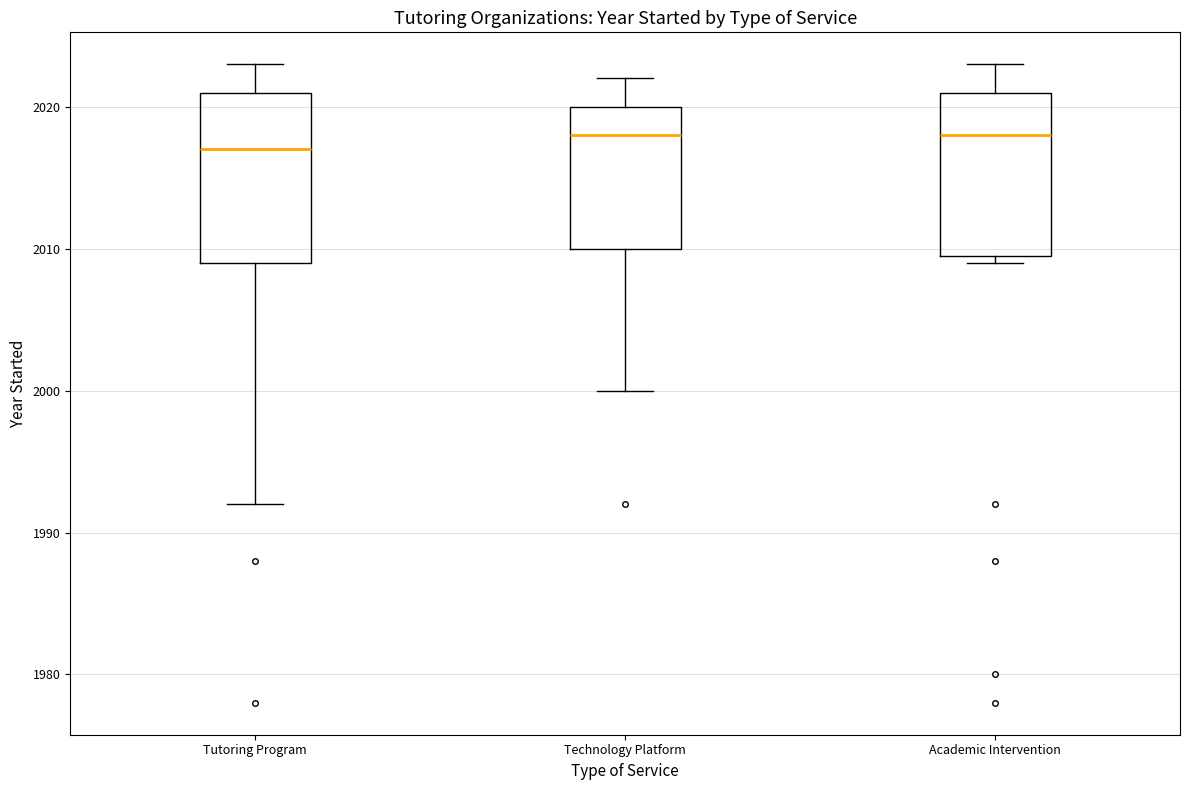

Reading left to right, transcribe this box plot: for each box, give where its median line is, the range the box spans, and where its two whiskers end, as read against the y-axis. The values are not printed on the chart, so give them approximately, as read against the axis.

Tutoring Program: median 2017, box 2009 to 2021, whiskers 1992 to 2023
Technology Platform: median 2018, box 2010 to 2020, whiskers 2000 to 2022
Academic Intervention: median 2018, box 2010 to 2021, whiskers 2009 to 2023